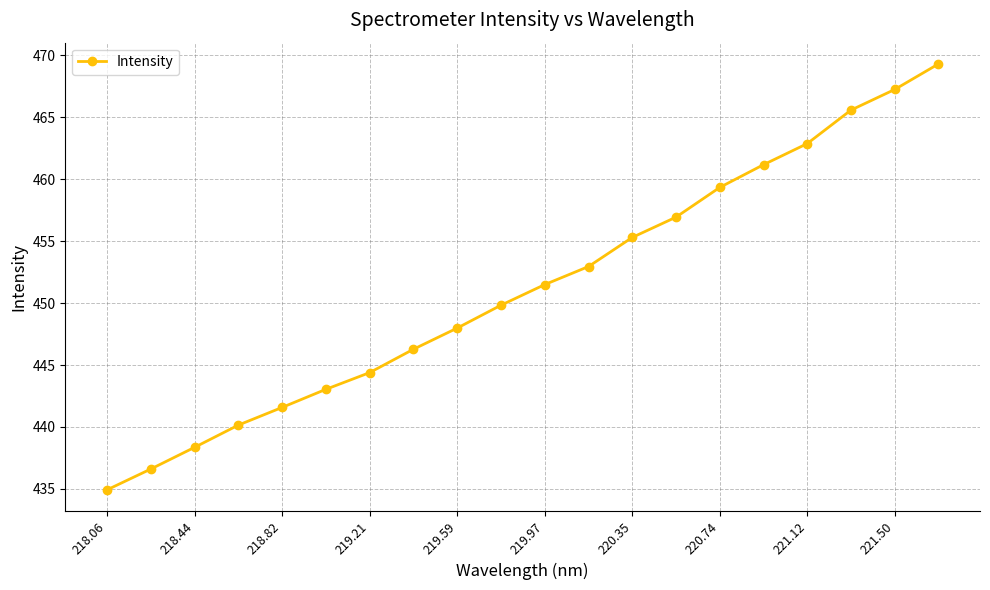

What is the smallest value displayed?

434.9